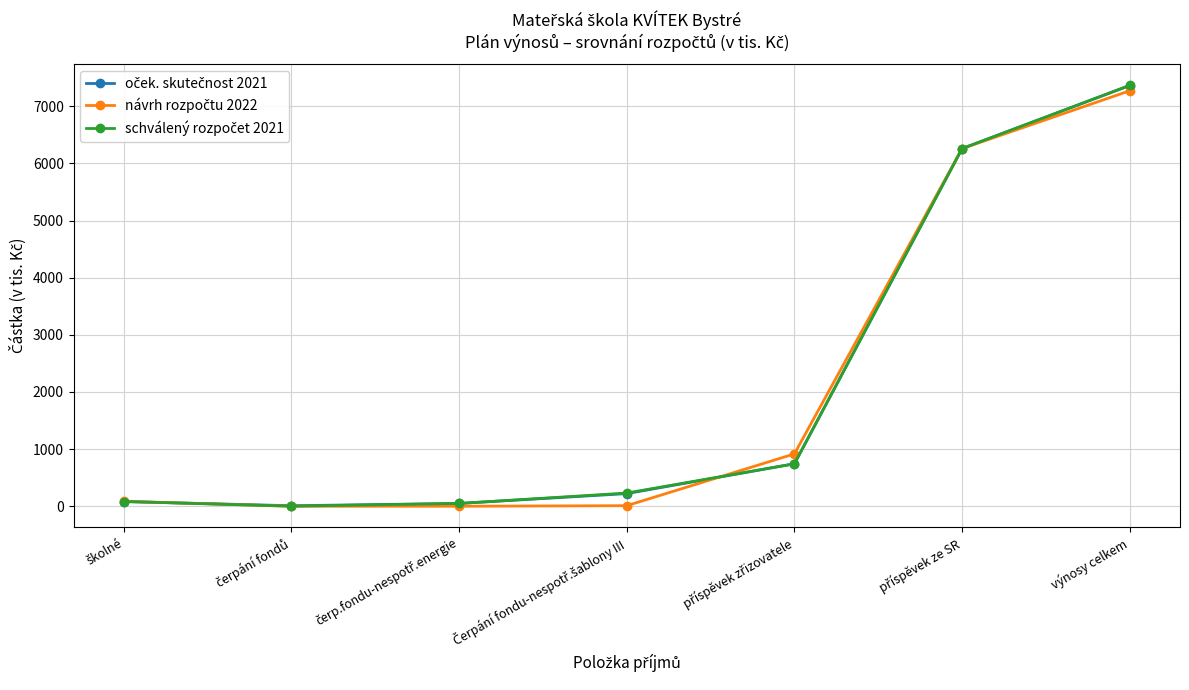

Does the chart display data point markers on the line(s)?

Yes